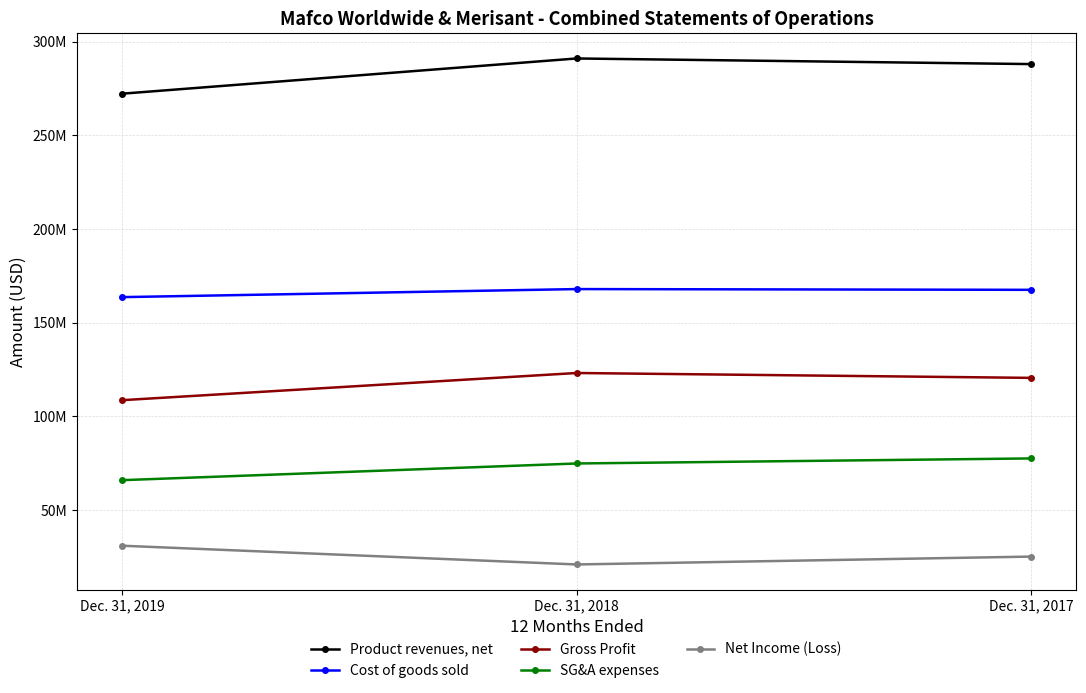

How many Gross Profit values are between 108600000 and 123100000?

3